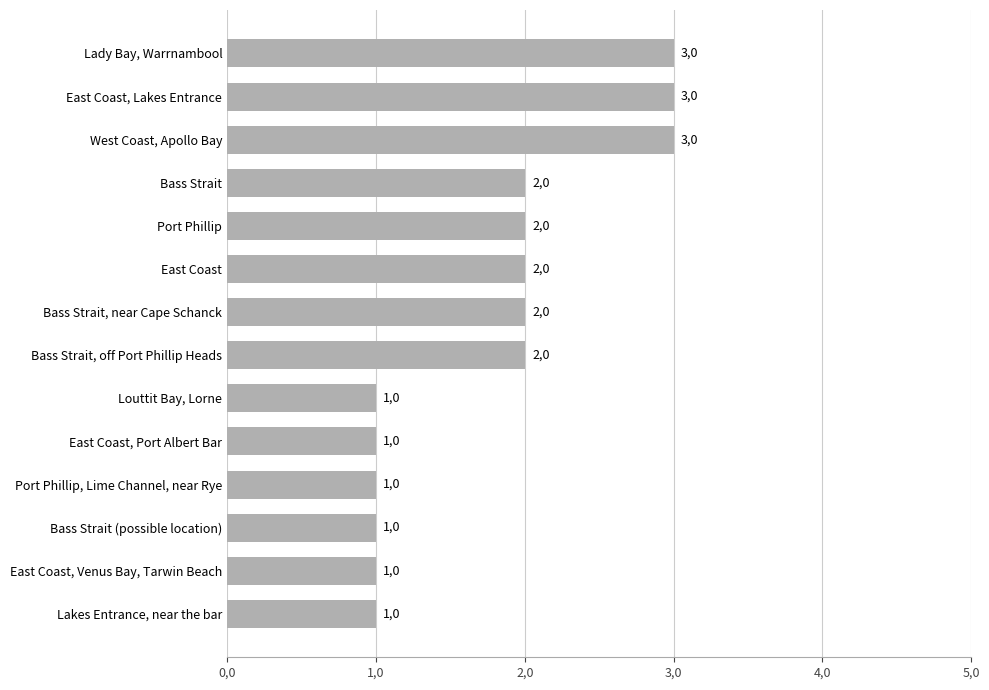

Are the bars horizontal?

Yes